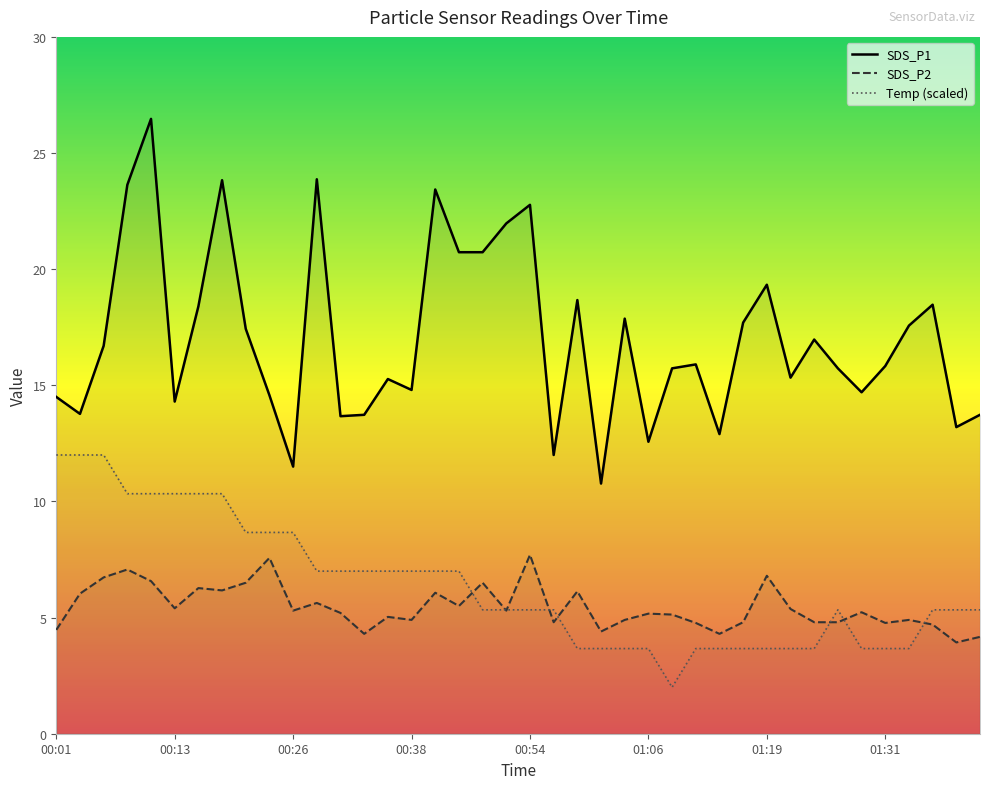

How many interior local valleys does the SDS_P1 series have?

12